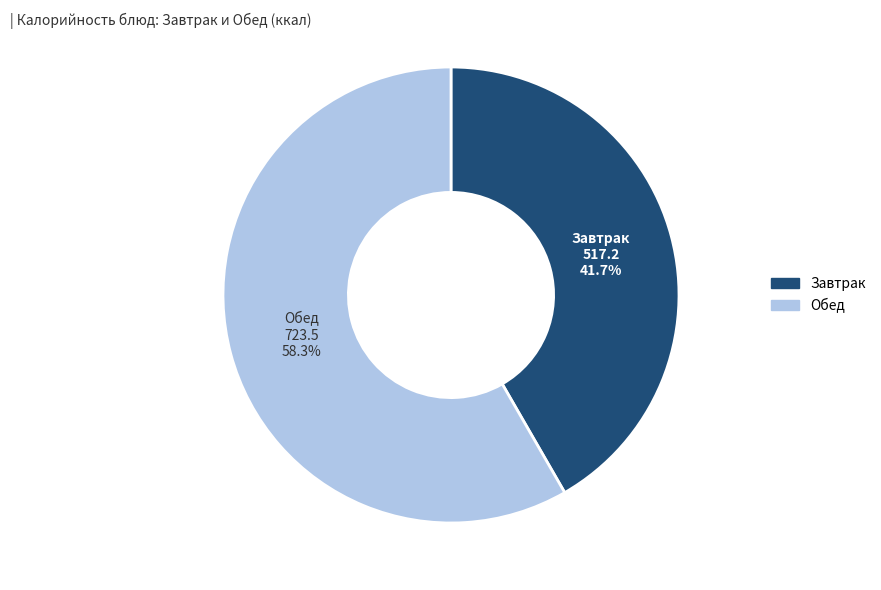

Is there any slice that represents more than half of the pie?

Yes